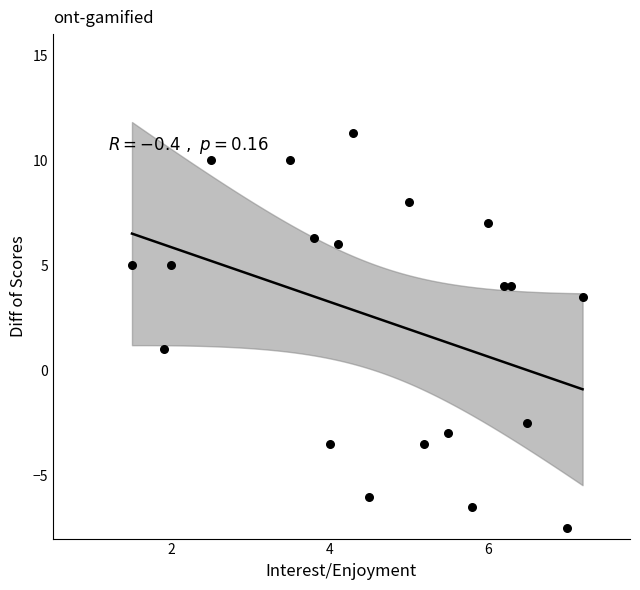

What is the range of X values (max minus min)?

5.7